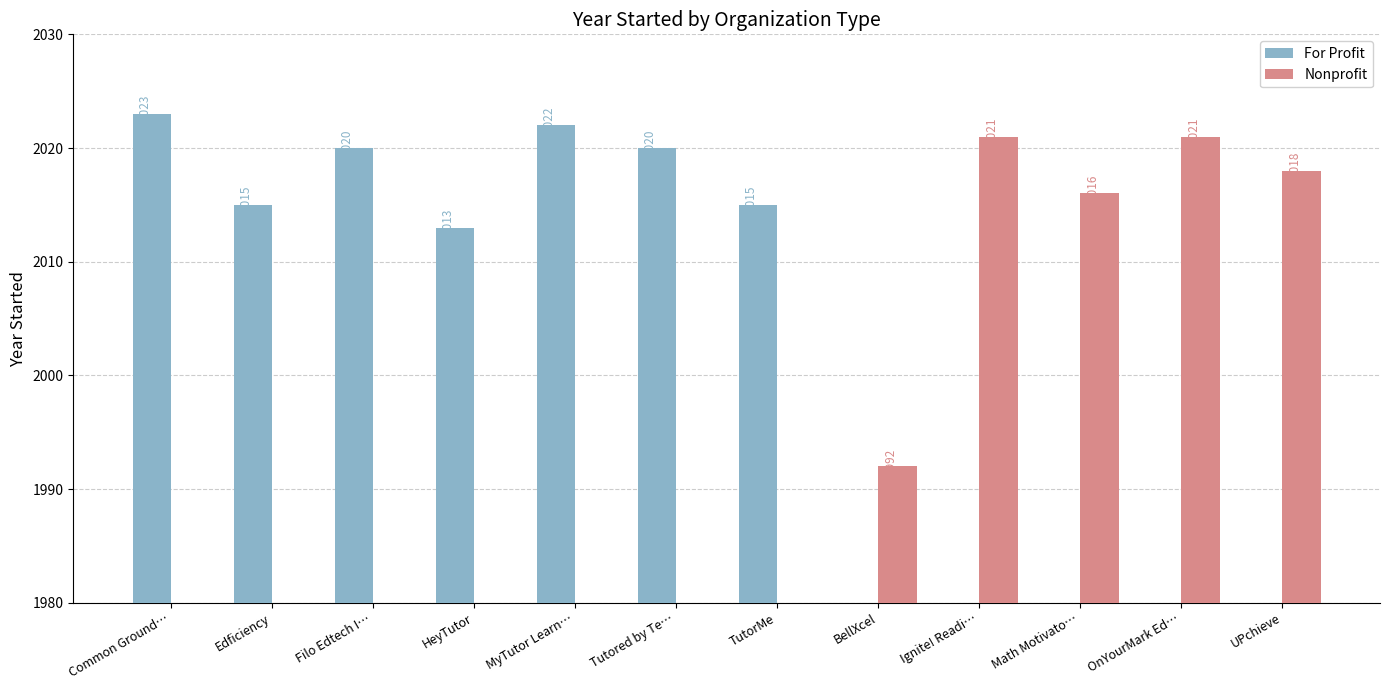

The value of Nonprofit at HeyTutor is 1321. True or false?

False